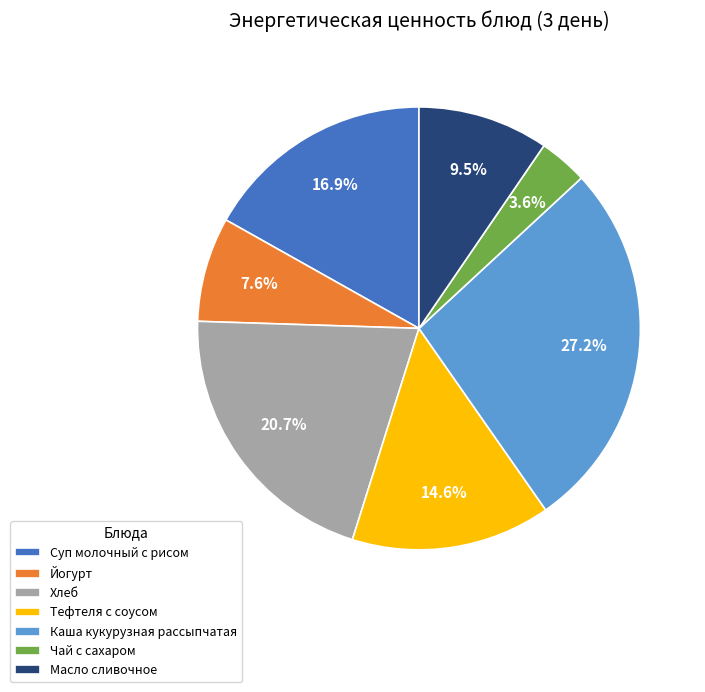

Which slice is the largest?

Каша кукурузная рассыпчатая